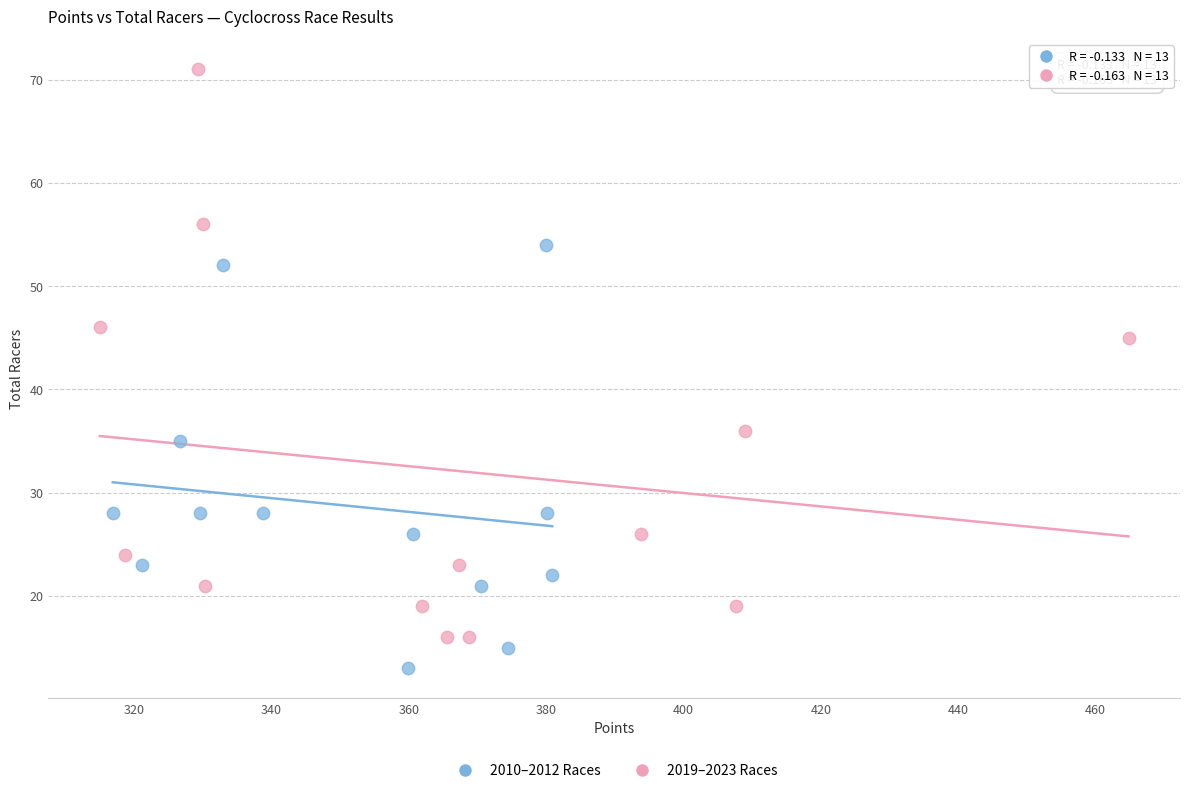

What are all the series names shown in the legend?

2010–2012 Races, 2019–2023 Races